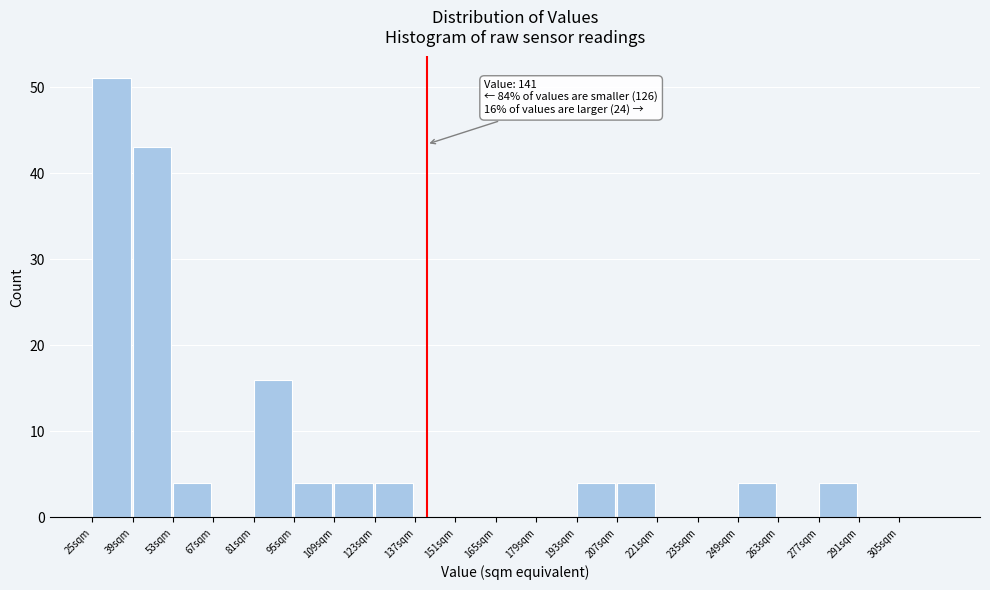

Which range on the x-axis has the tallest bar?

25 to 39